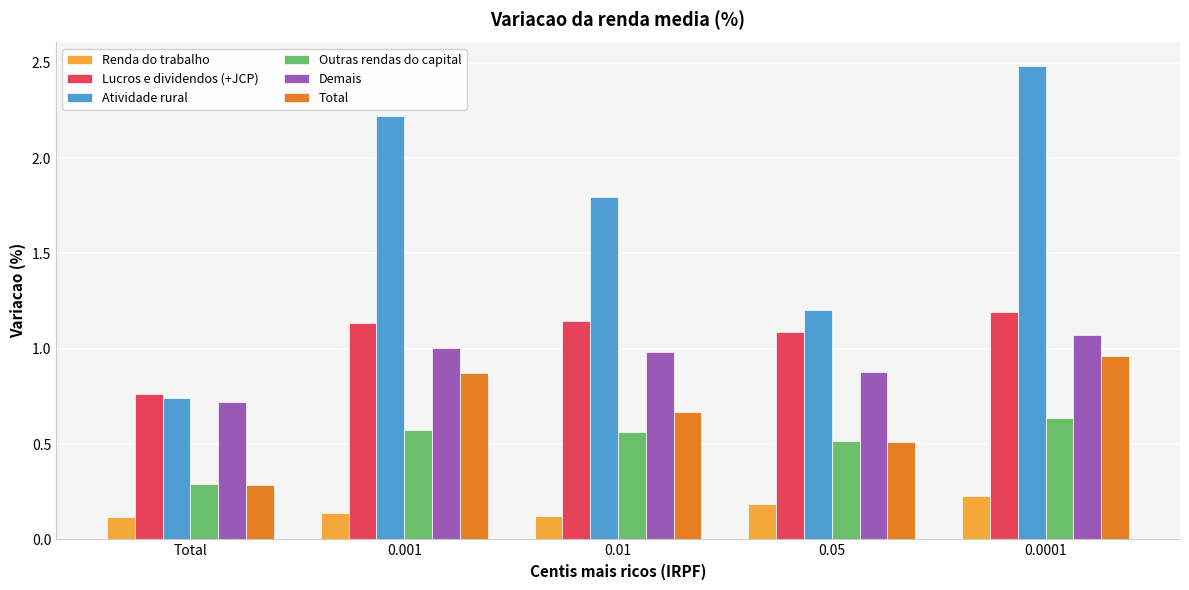

What is the sum of all Lucros e dividendos (+JCP) values?

5.3